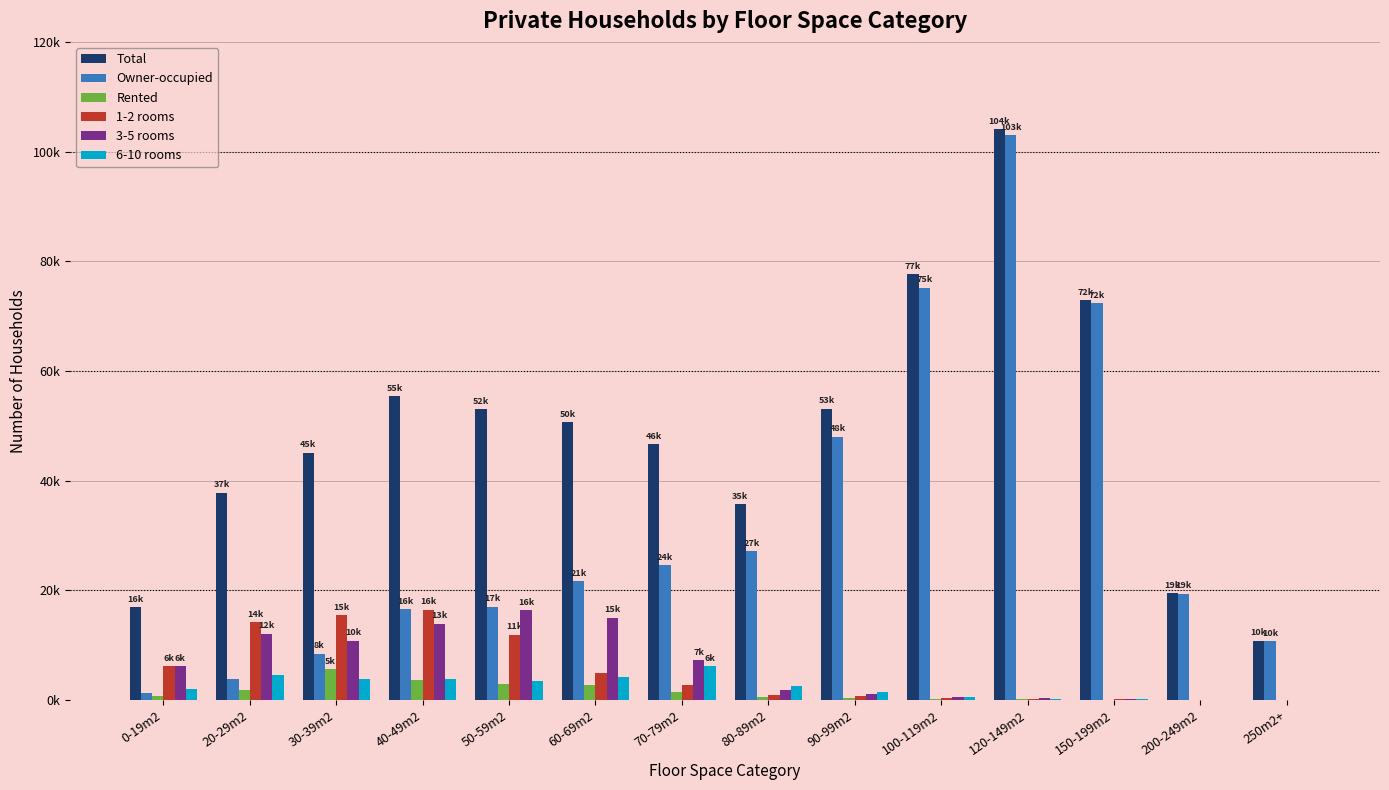

Which category has the highest value across all series?

120-149m2